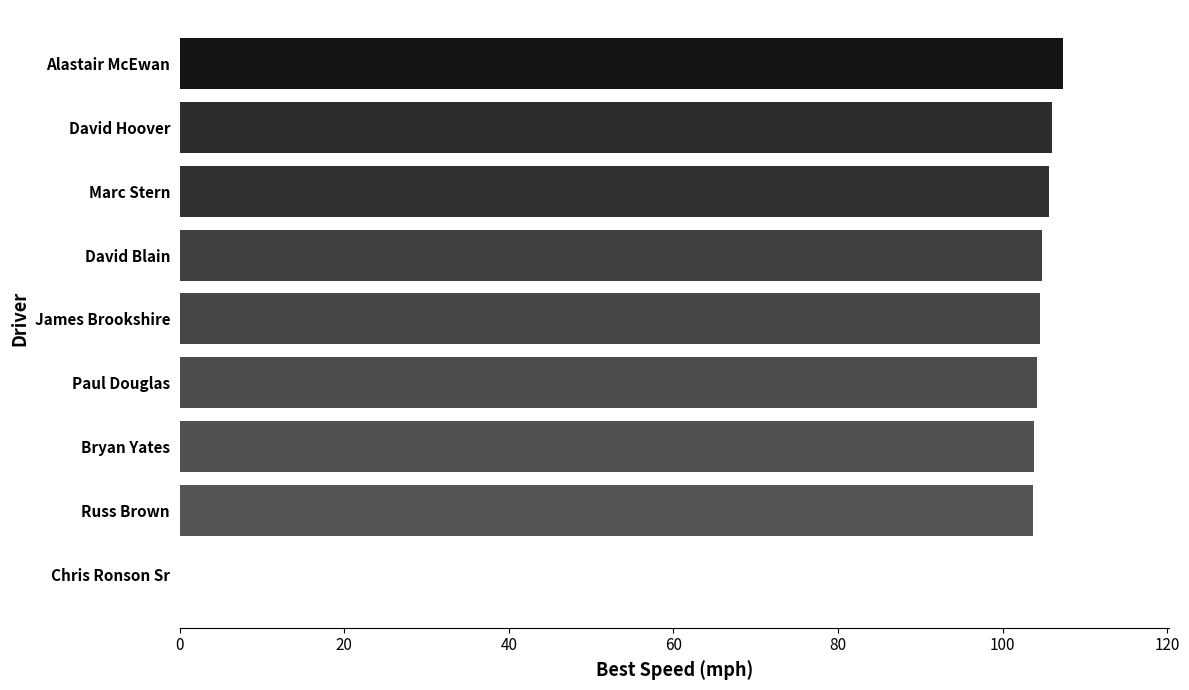

What is the change in value from Bryan Yates to Chris Ronson Sr?

-10.0